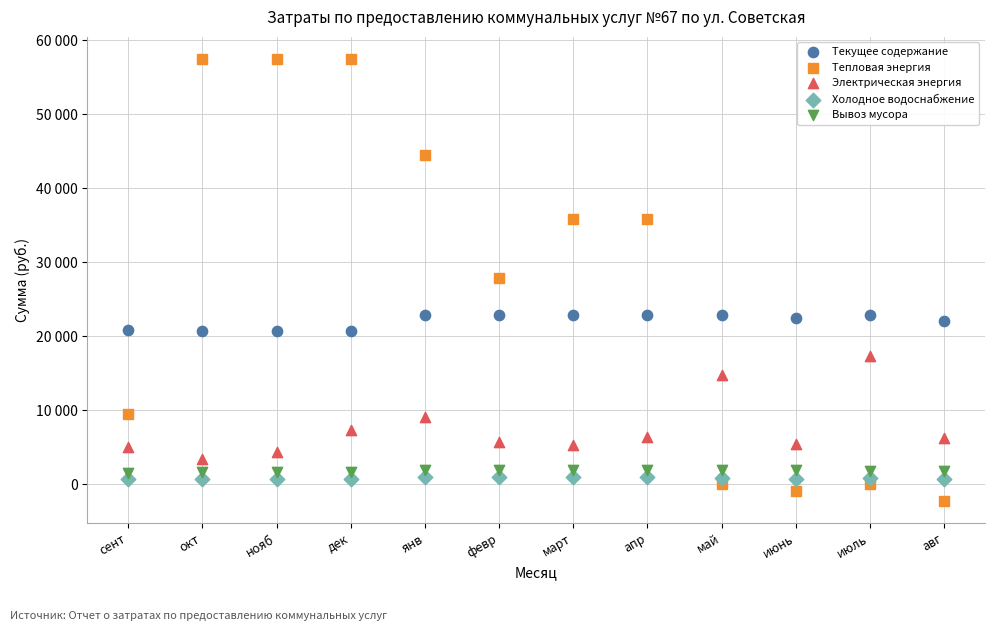

What are all the series names shown in the legend?

Текущее содержание, Тепловая энергия, Электрическая энергия, Холодное водоснабжение, Вывоз мусора